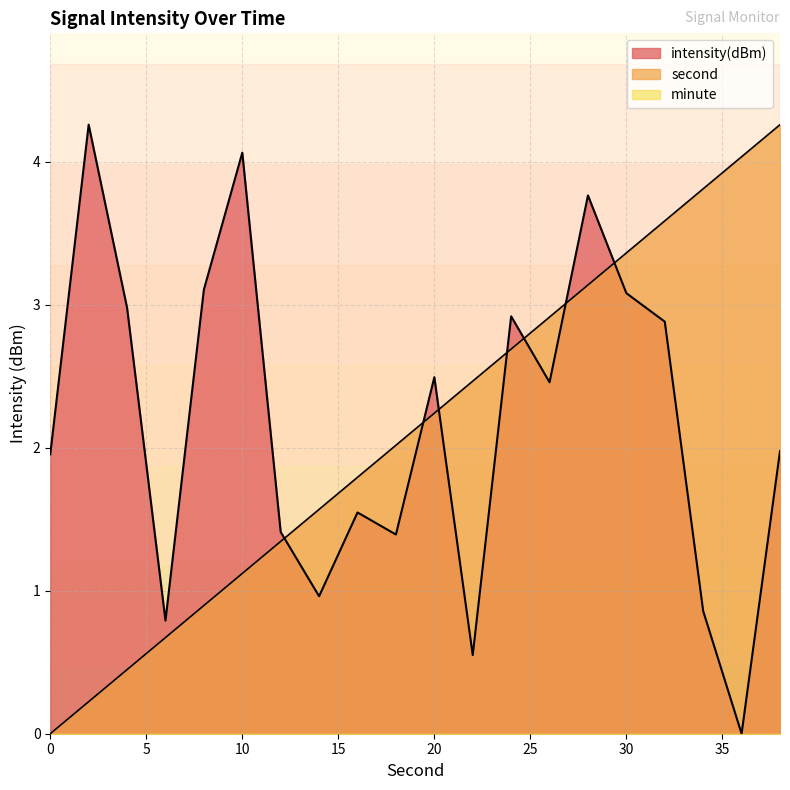

True or false: second has more than 2 interior local peaks.

False